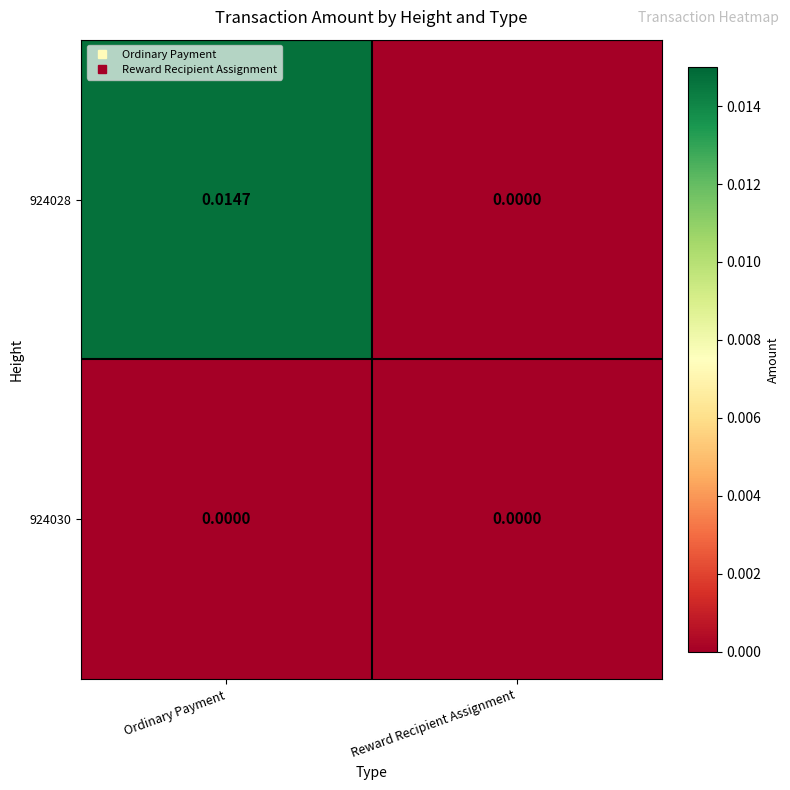

Which label corresponds to the largest value in the chart?

Ordinary Payment